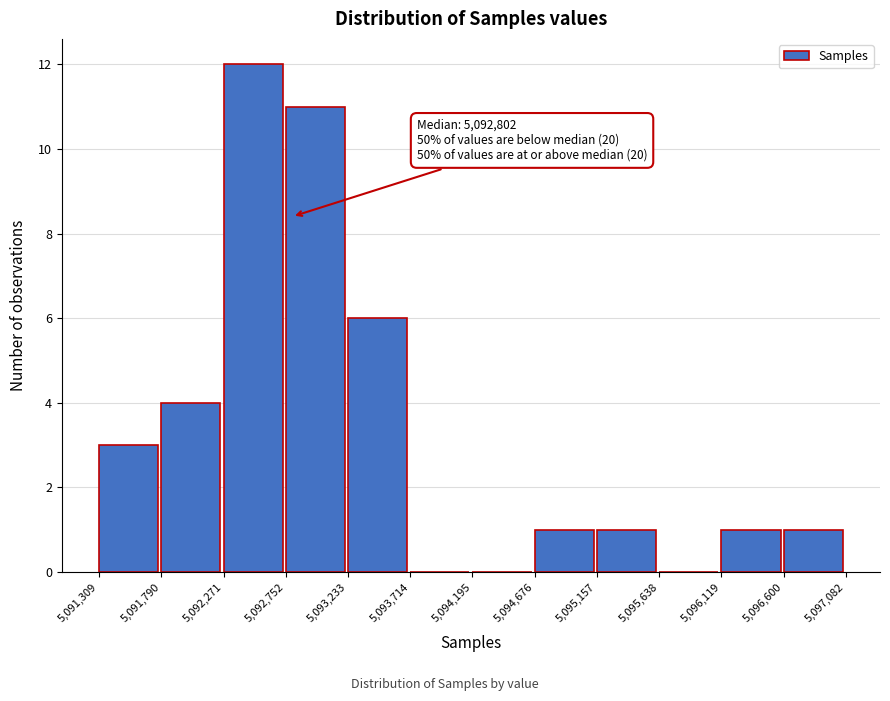

Over which range of the x-axis is the bar tallest?

5,092,271 to 5,092,752